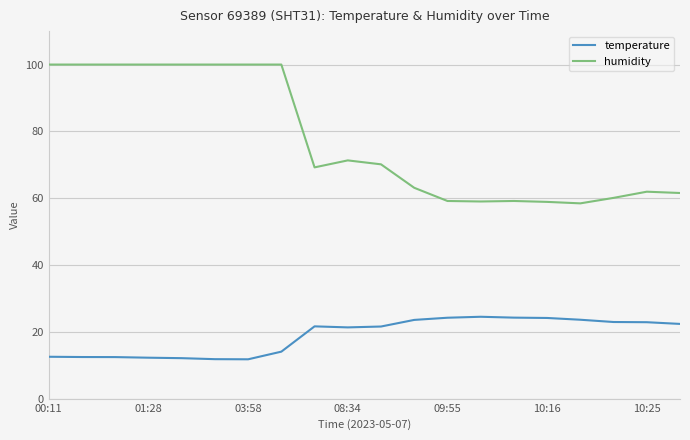

What is the difference between the maximum and minimum values in the temperature series?

12.7